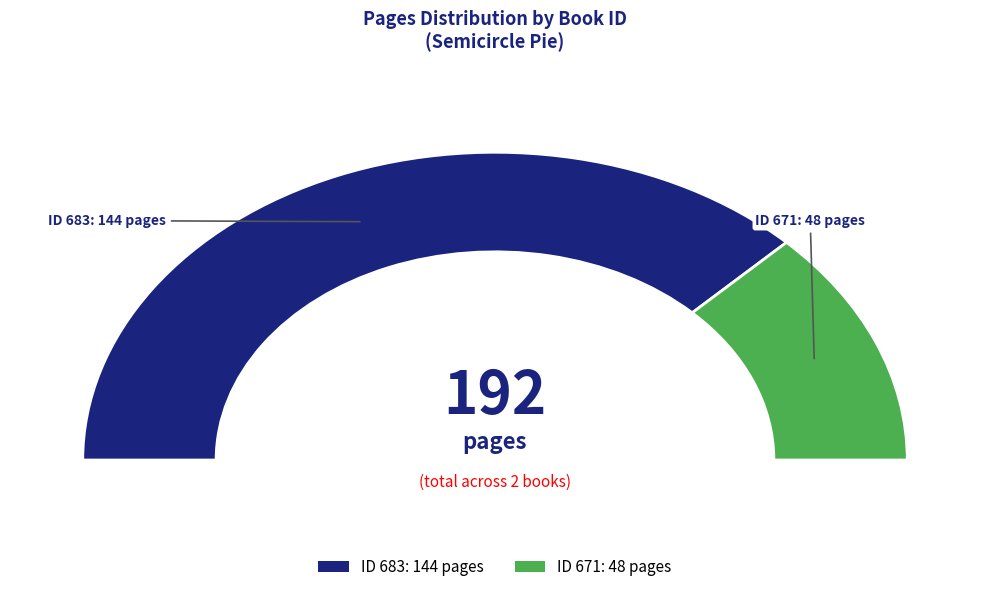

Is 683 the majority of the pie?

Yes